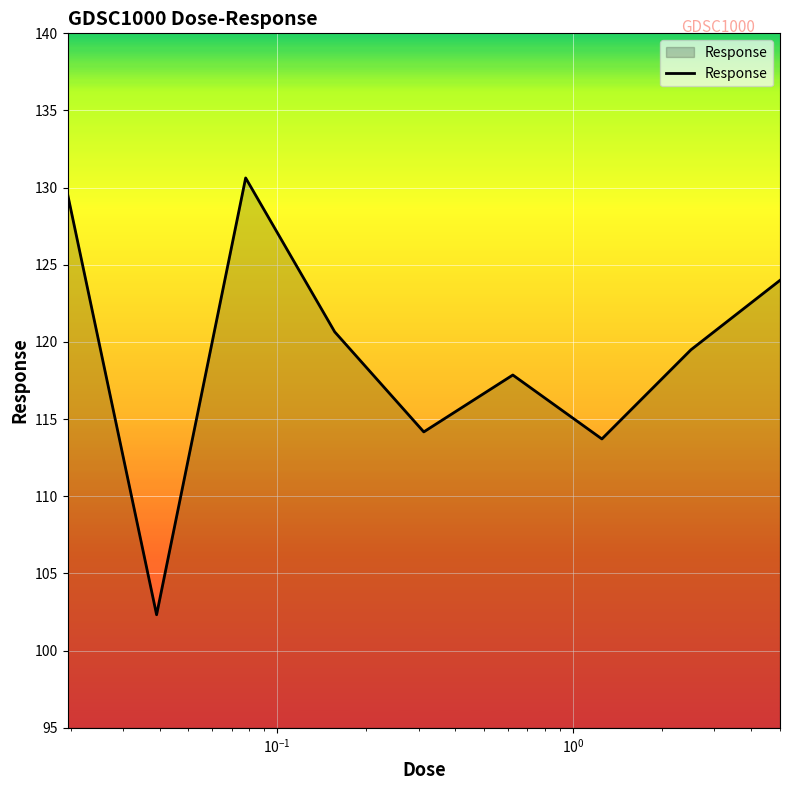

What is the difference between the maximum and minimum values?

28.3